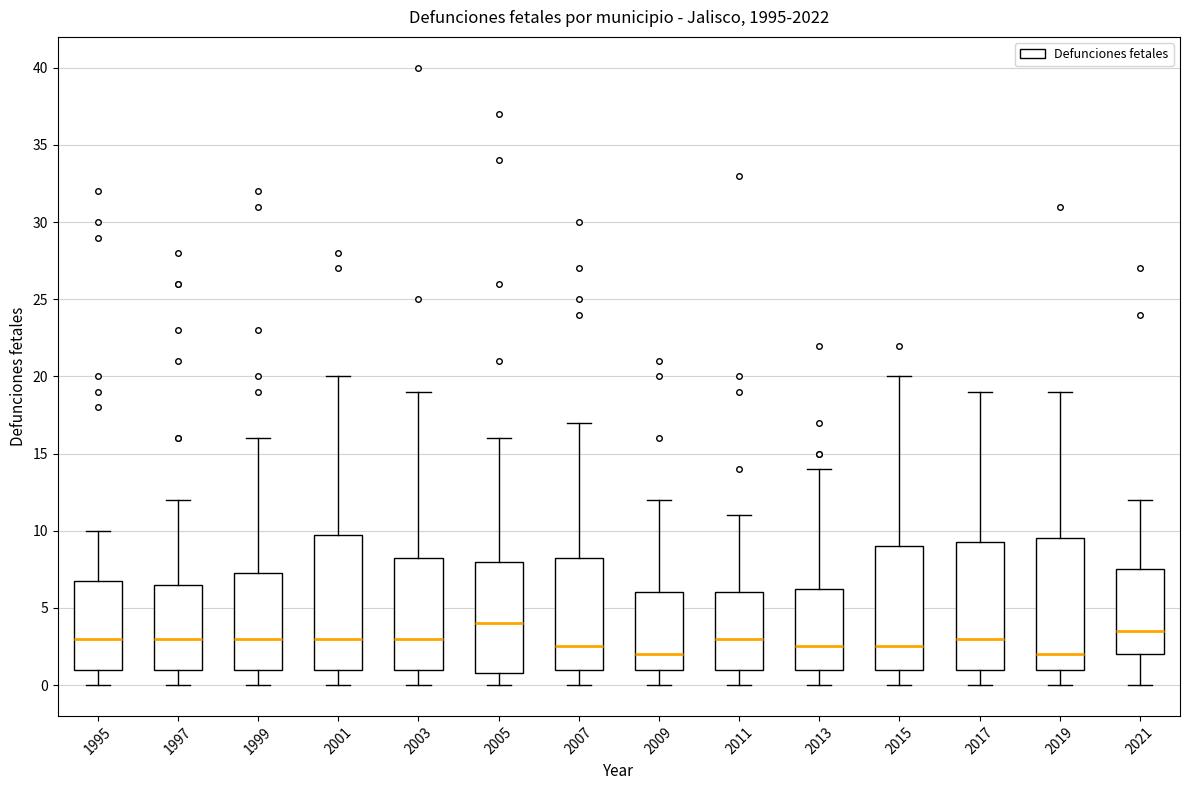

Reading left to right, read every box against the y-axis: the position of its median line, the range the box covers, and the ends of its whiskers. The values are not printed on the chart, so give them approximately, as read against the axis.

1995: median 3.0, box 1.0 to 7.0, whiskers 0.0 to 10.0
1997: median 3.0, box 1.0 to 6.5, whiskers 0.0 to 12.0
1999: median 3.0, box 1.0 to 7.5, whiskers 0.0 to 16.0
2001: median 3.0, box 1.0 to 10.0, whiskers 0.0 to 20.0
2003: median 3.0, box 1.0 to 8.5, whiskers 0.0 to 19.0
2005: median 4.0, box 1.0 to 8.0, whiskers 0.0 to 16.0
2007: median 2.5, box 1.0 to 8.5, whiskers 0.0 to 17.0
2009: median 2.0, box 1.0 to 6.0, whiskers 0.0 to 12.0
2011: median 3.0, box 1.0 to 6.0, whiskers 0.0 to 11.0
2013: median 2.5, box 1.0 to 6.5, whiskers 0.0 to 14.0
2015: median 2.5, box 1.0 to 9.0, whiskers 0.0 to 20.0
2017: median 3.0, box 1.0 to 9.5, whiskers 0.0 to 19.0
2019: median 2.0, box 1.0 to 9.5, whiskers 0.0 to 19.0
2021: median 3.5, box 2.0 to 7.5, whiskers 0.0 to 12.0